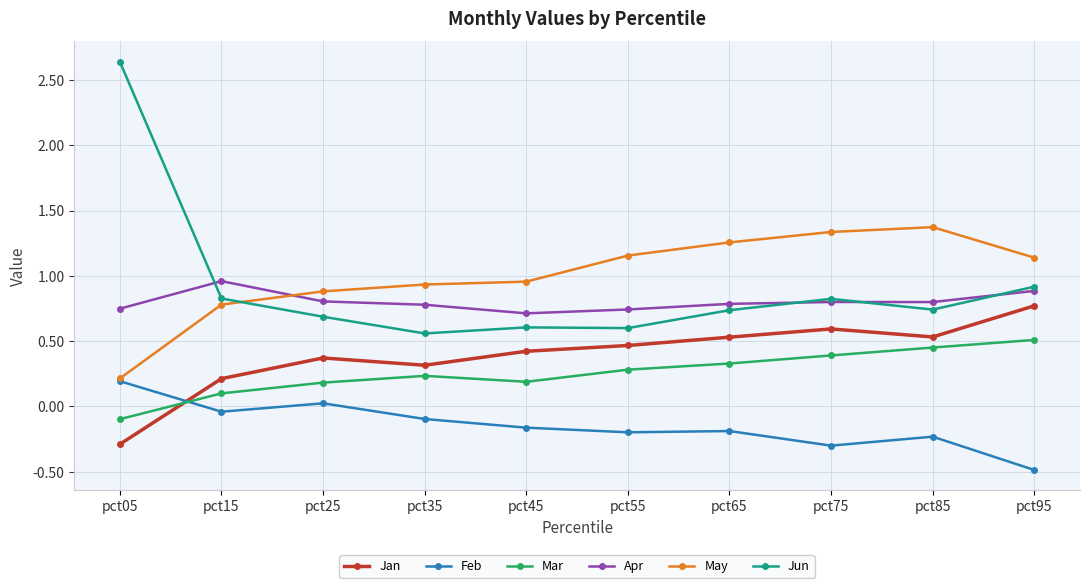

What is the total value across all series at pct15?

2.8